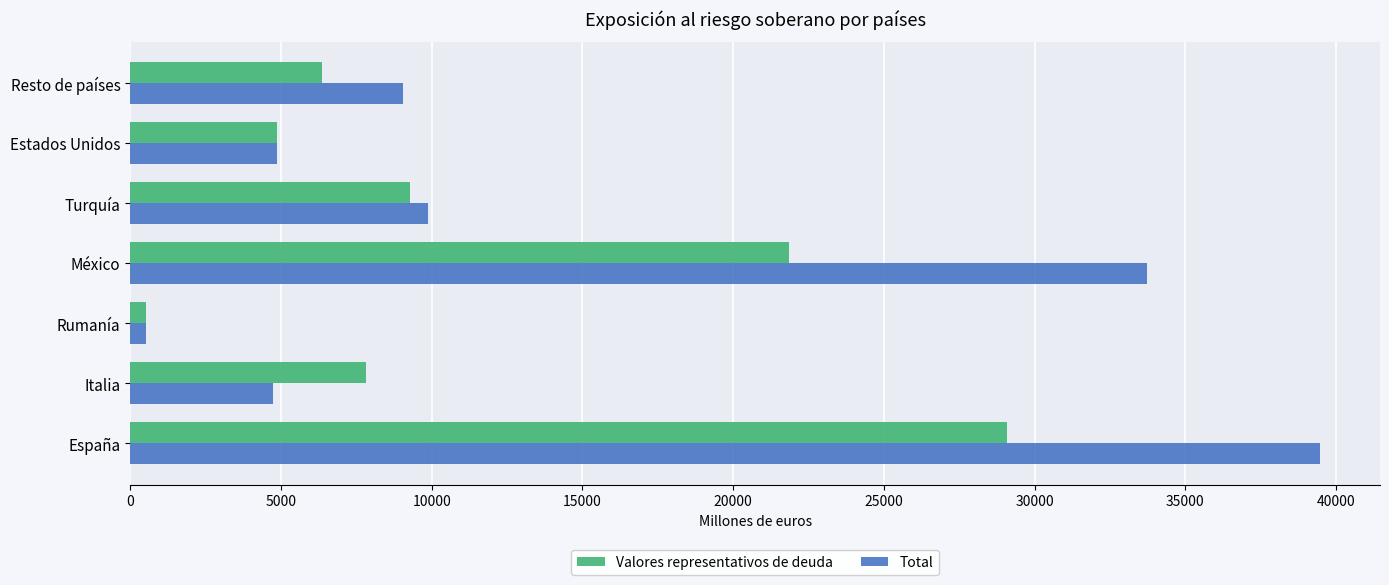

What are all the series names shown in the legend?

Valores representativos de deuda, Total